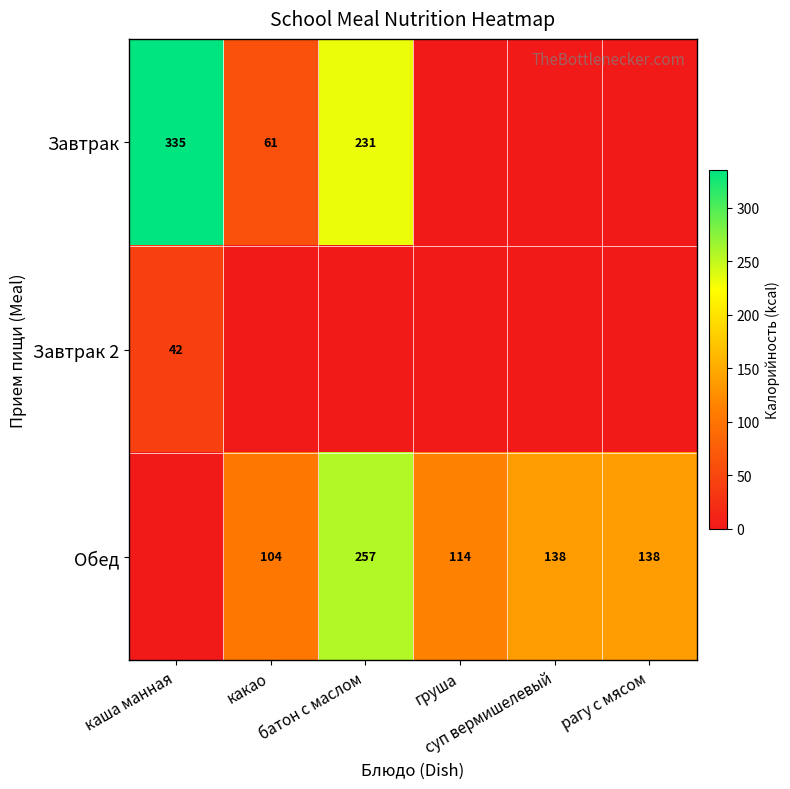

What is the total value across all series at каша манная?

377.0